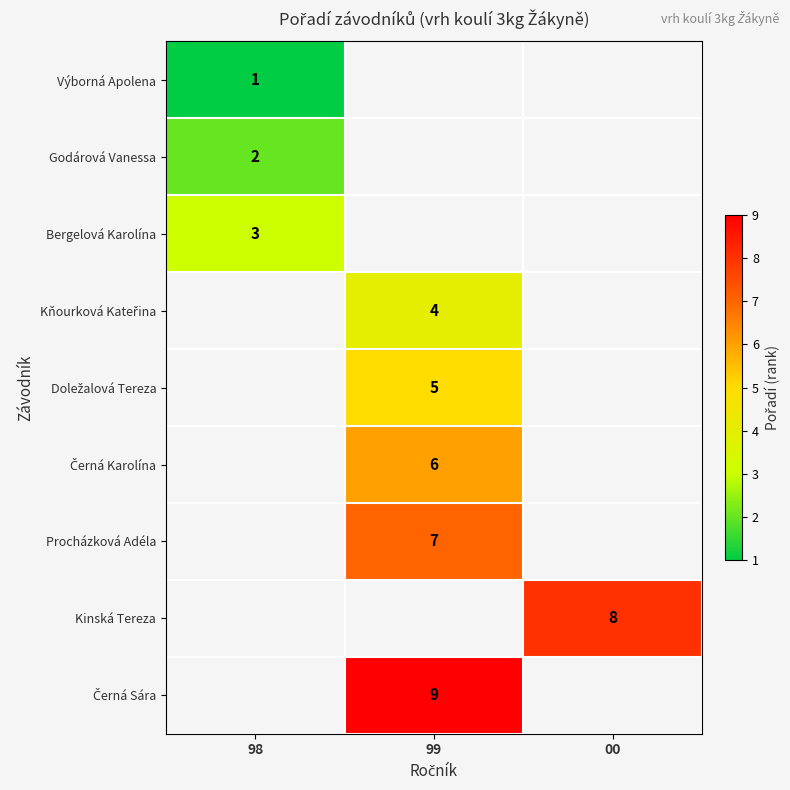

At 99, list the series in order from largest to smallest.

Procházková Adéla, Kinská Tereza, Černá Sára, Černá Karolína, Doležalová Tereza, Výborná Apolena, Godárová Vanessa, Bergelová Karolína, Kňourková Kateřina